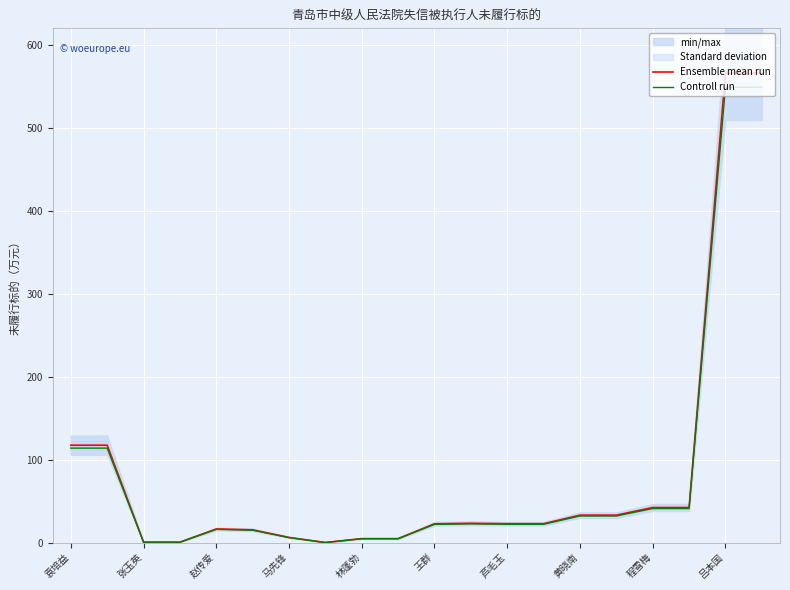

List the series in order of their peak value, highest first.

Ensemble mean run, Controll run